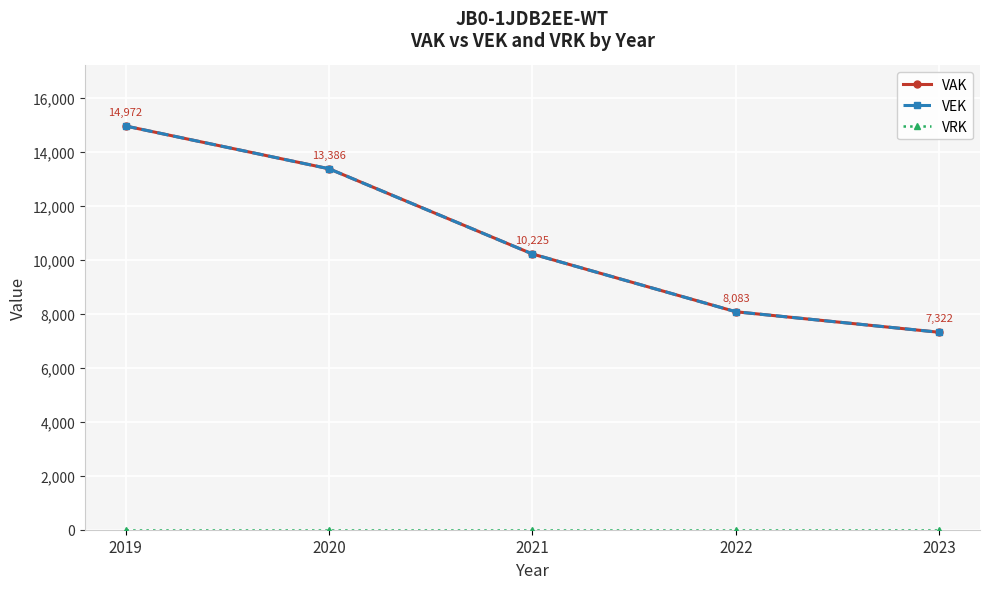

Is this an area chart (filled region under the line)?

No